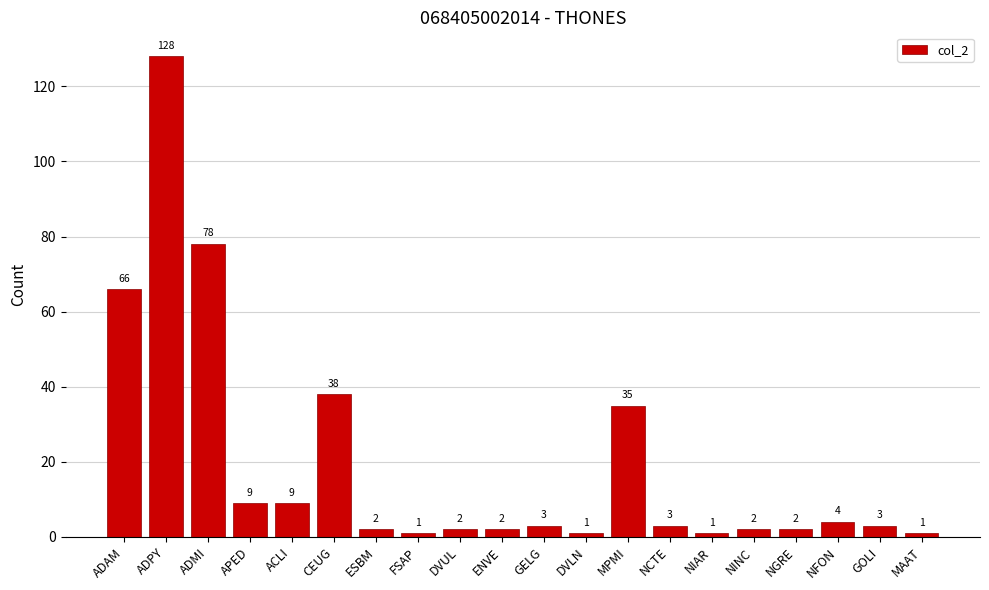

Is it true that the value at ADMI is 78?

True